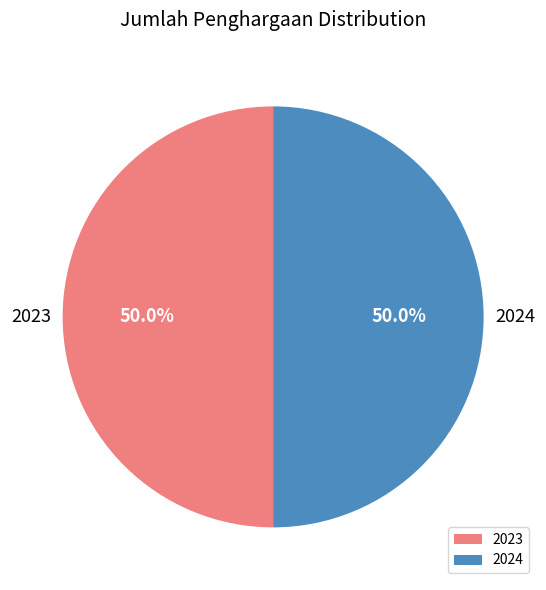

What is the ratio of the value at 2024 to the value at 2023?

1.0